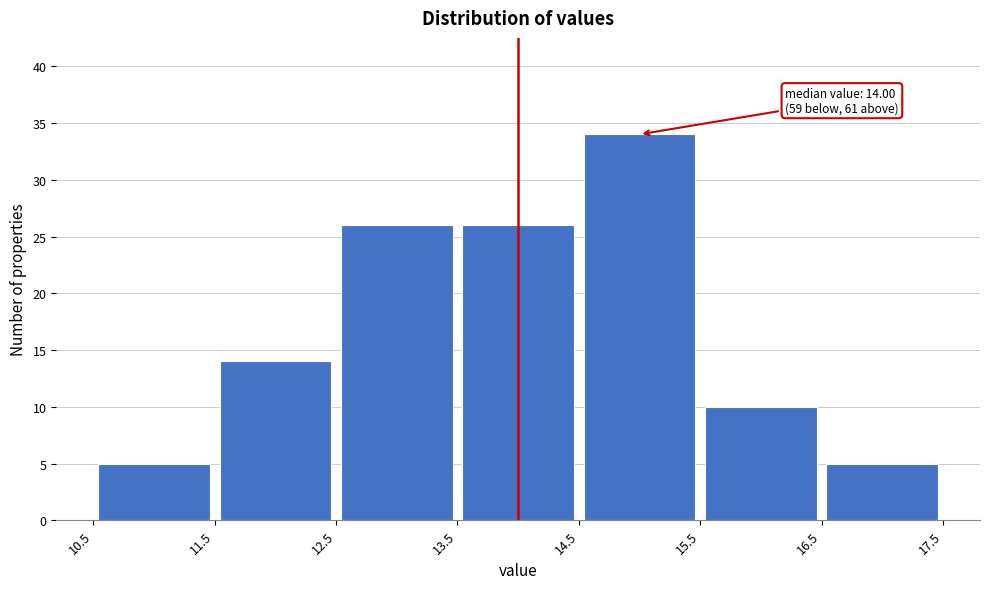

Which range on the x-axis has the tallest bar?

14.5 to 15.5